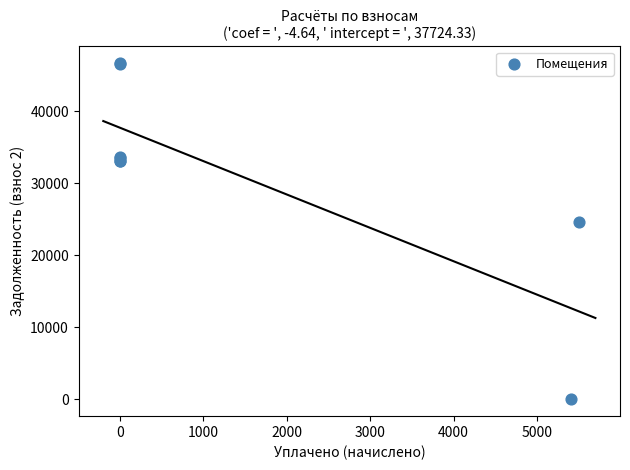

What Y value in the scatter plot is closest to 23340?

24680.7